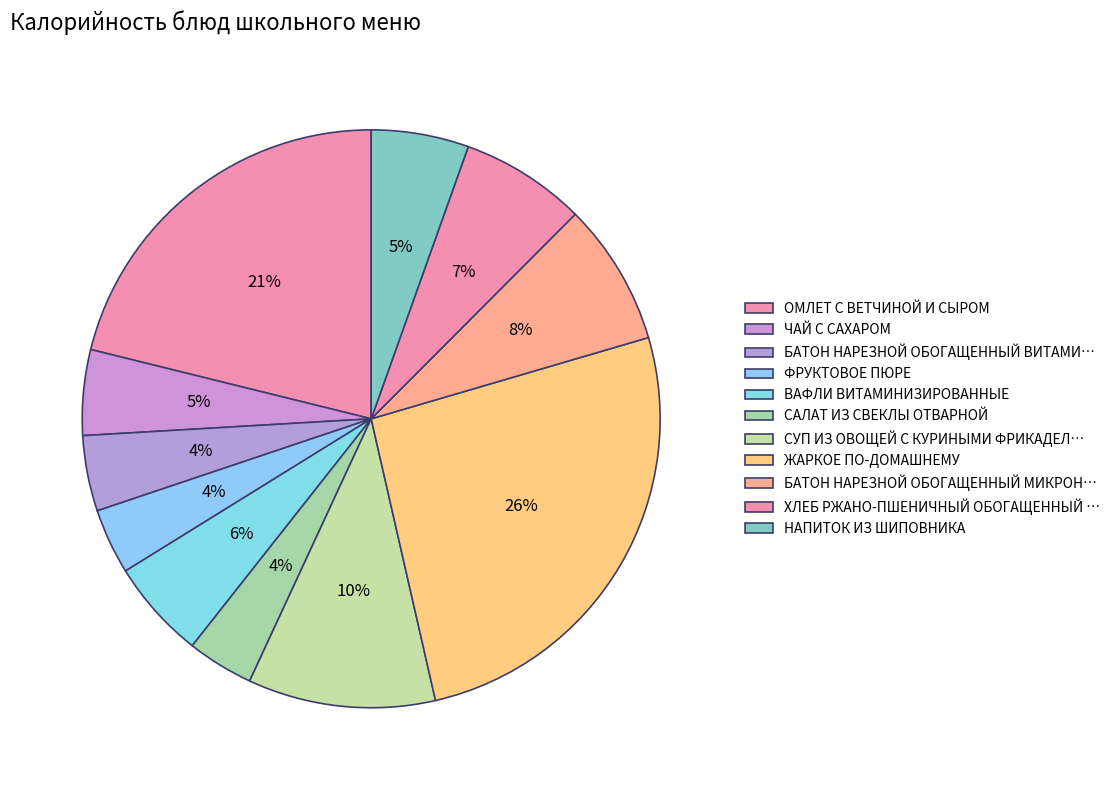

How many slices are in this pie chart?

11